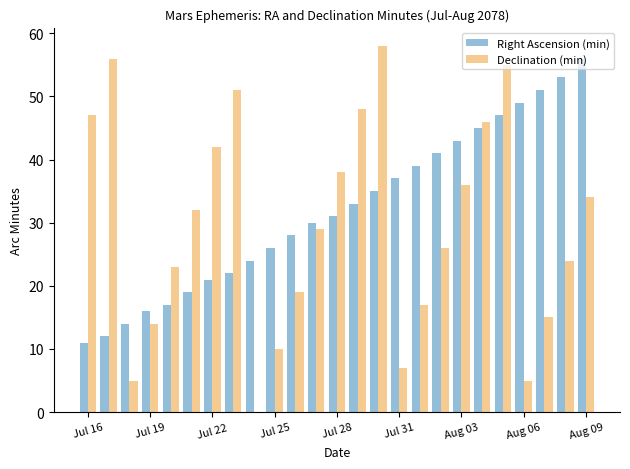

Which series has the largest total across all categories?

Right Ascension (min)